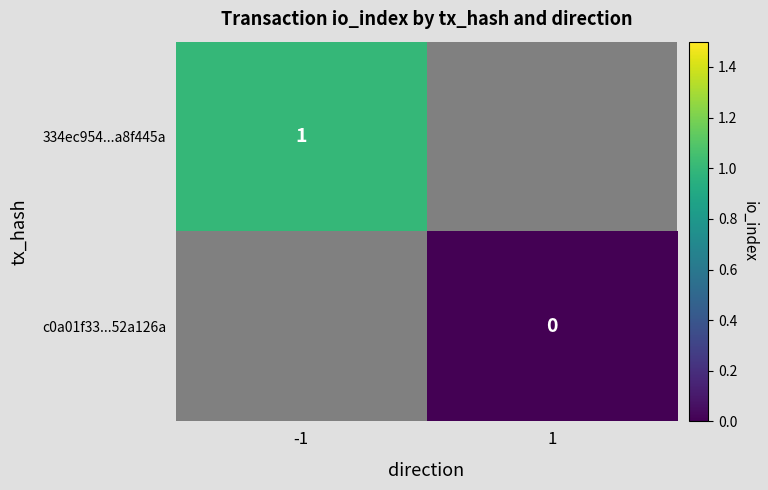

Between 1 and -1, which is larger?

-1